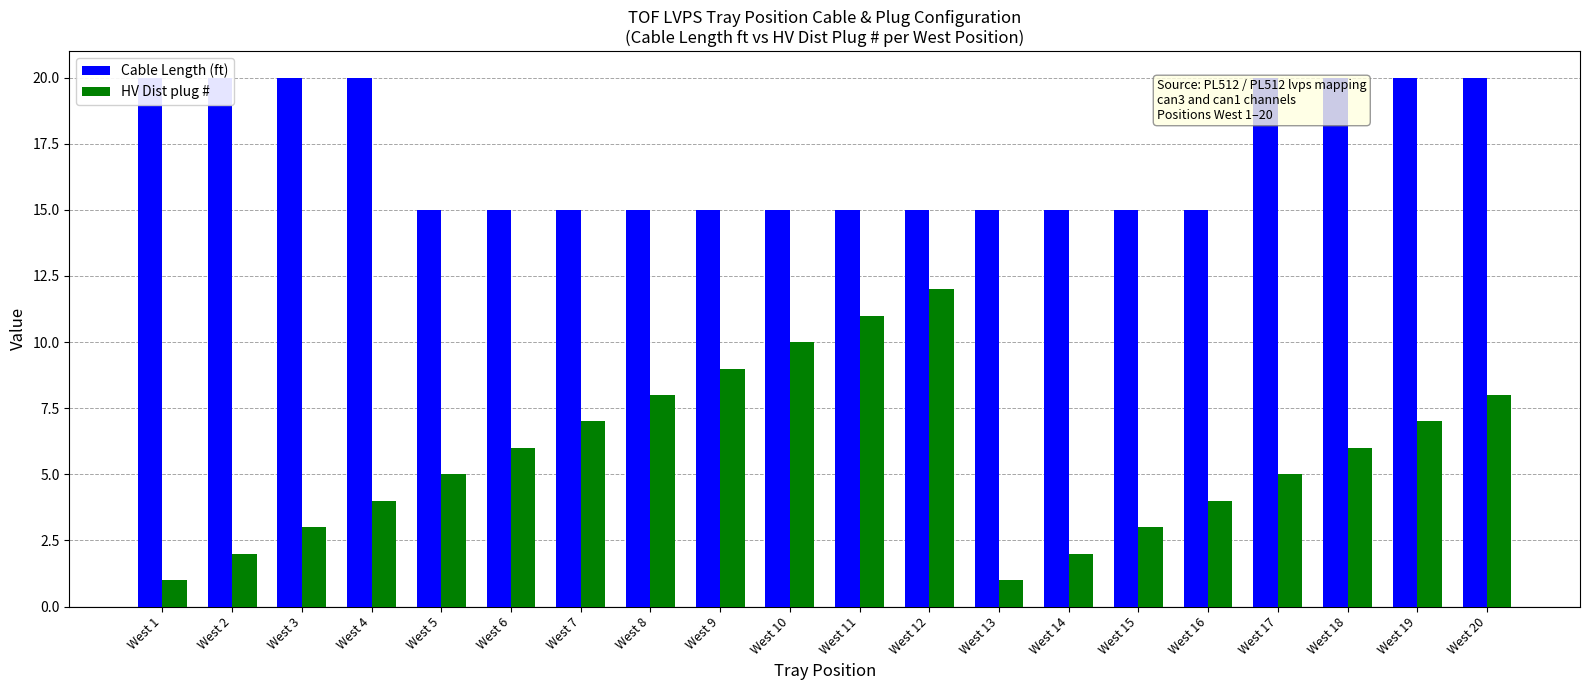

True or false: Cable Length (ft) has a value of 22 at West 14.

False